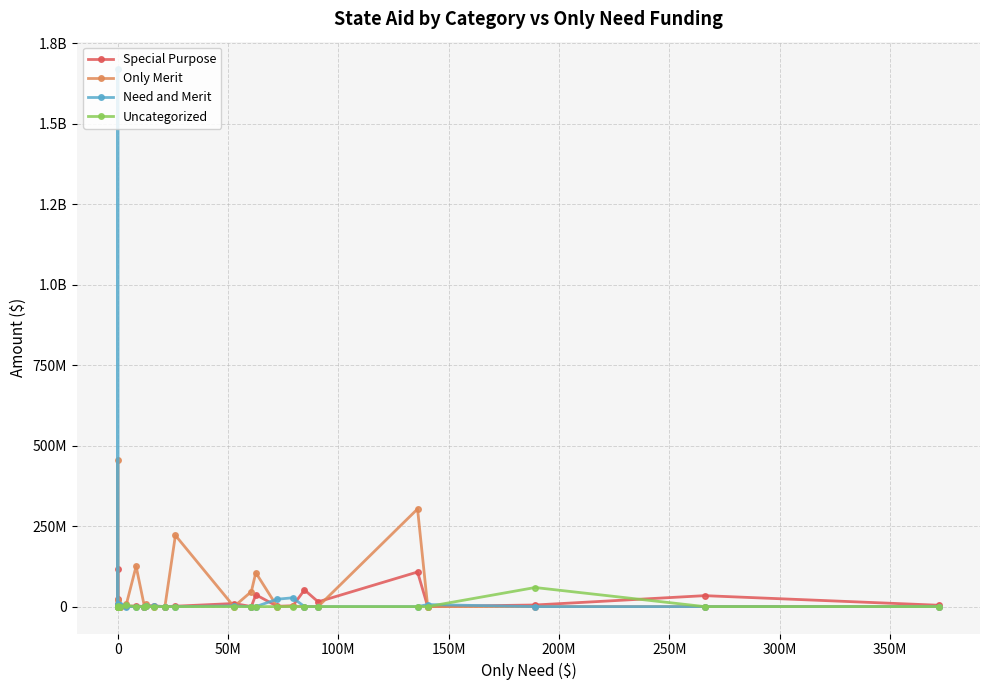

The value of Uncategorized at 18 is 20498845. True or false?

False